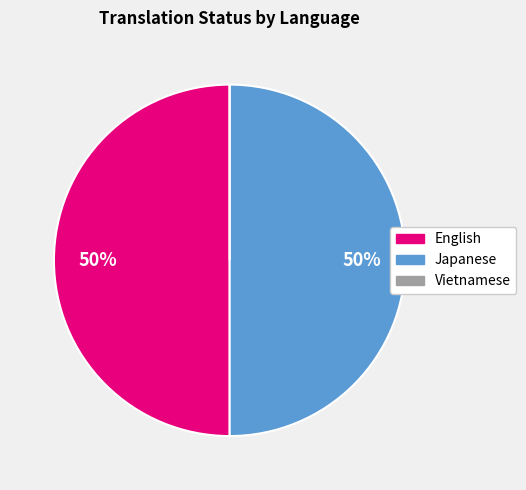

Approximately how many times larger is the value at English compared to Japanese?

1.0